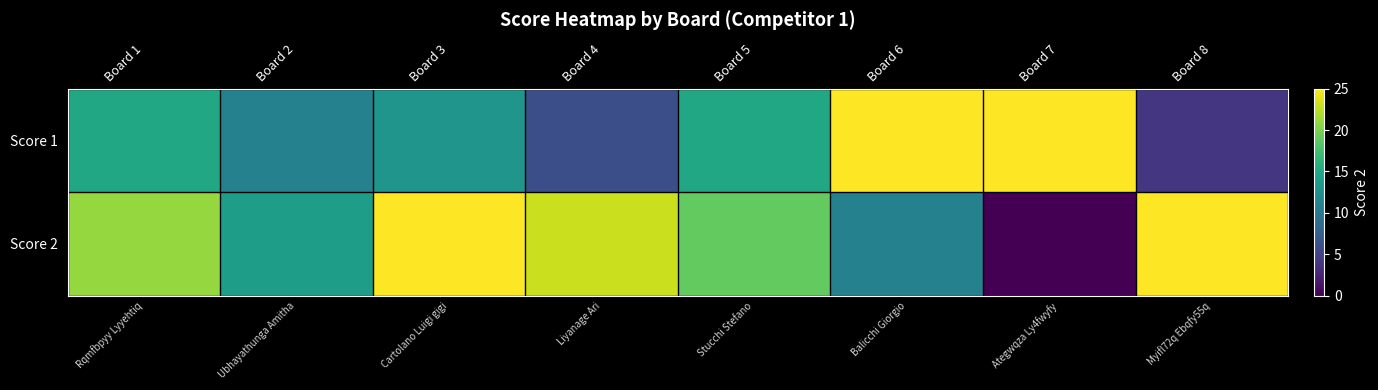

Count the number of data series in this chart.

2